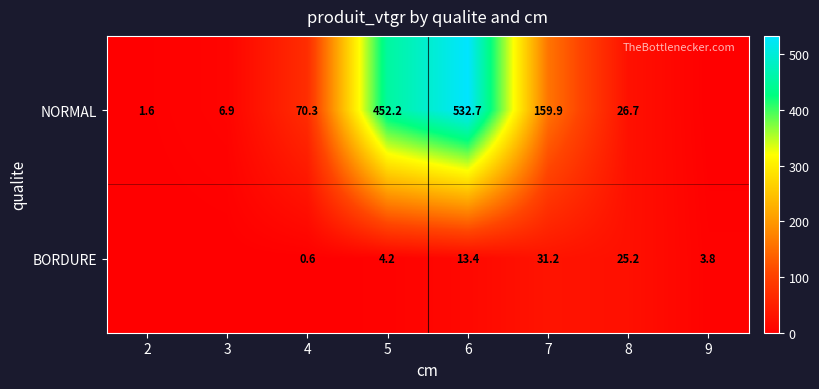

The NORMAL series shows 627.3 at 5. True or false?

False